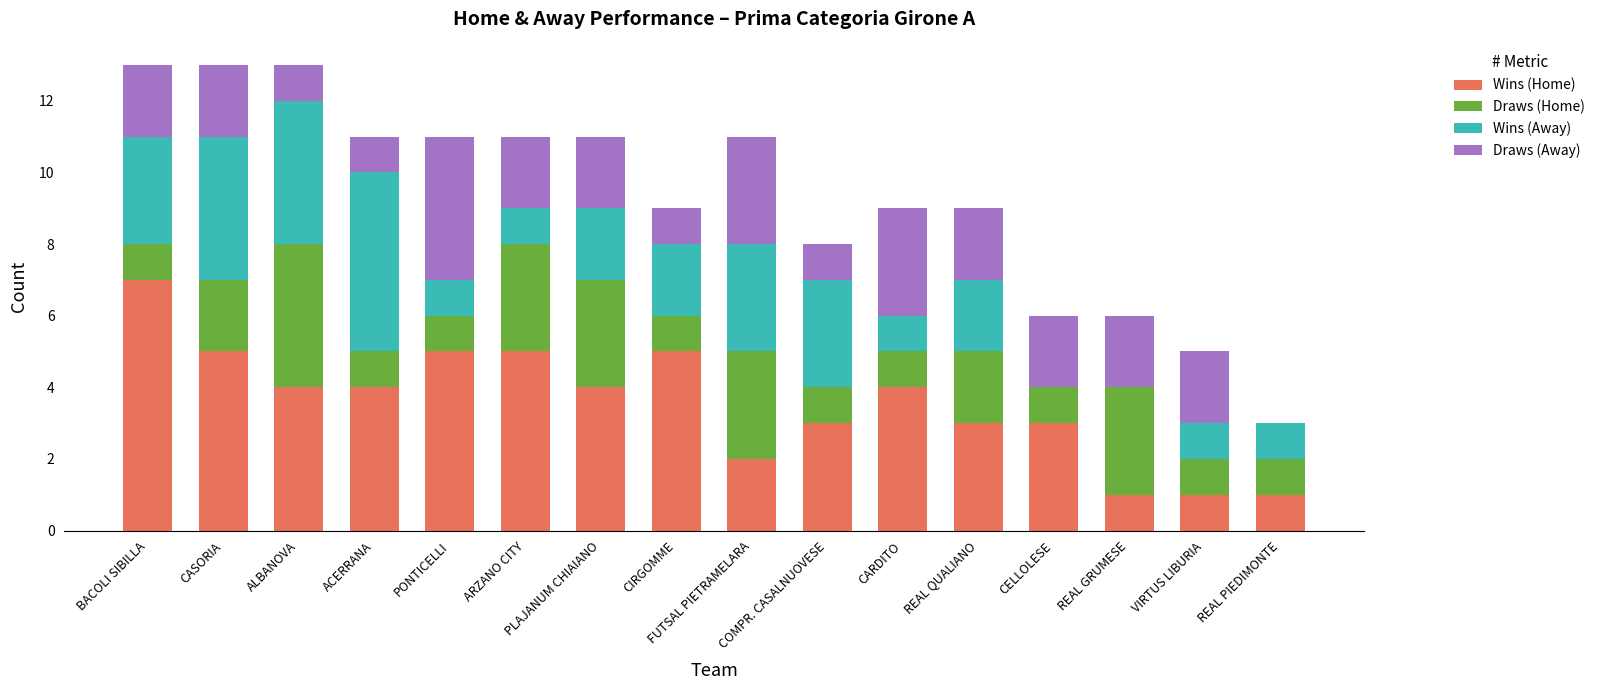

The value of Draws (Home) at FUTSAL PIETRAMELARA is 3. True or false?

True